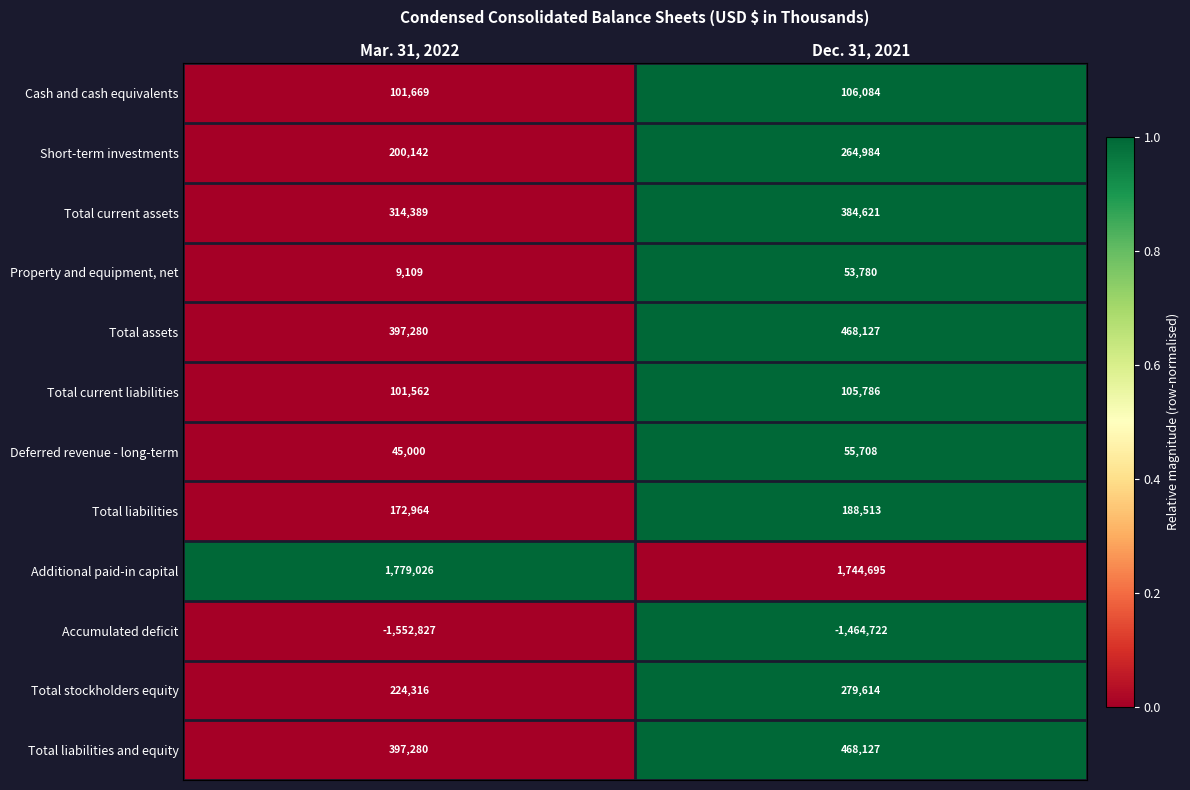

What is the total value across all series at Dec. 31, 2021?

2655317